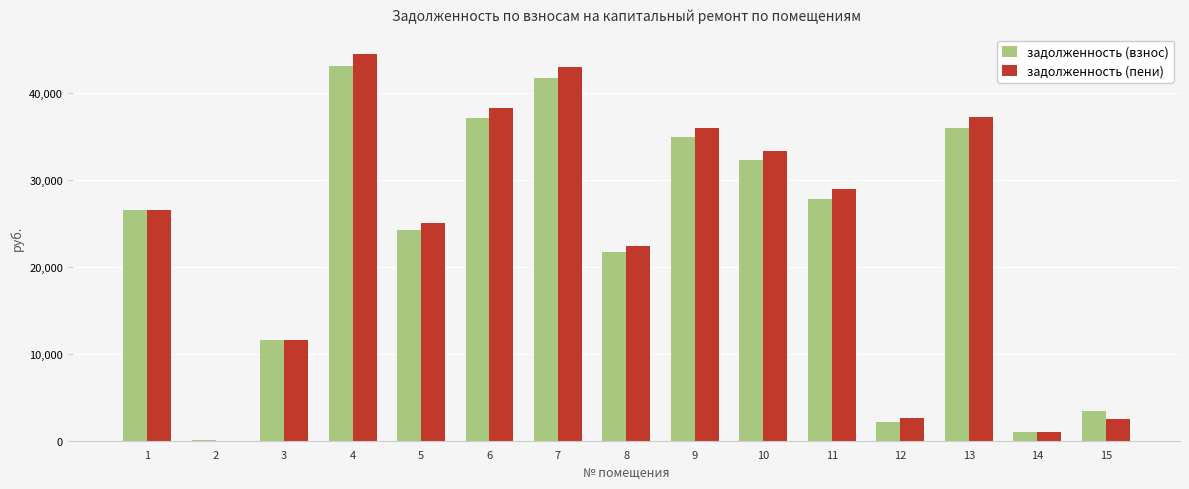

How many distinct data groups are displayed?

2